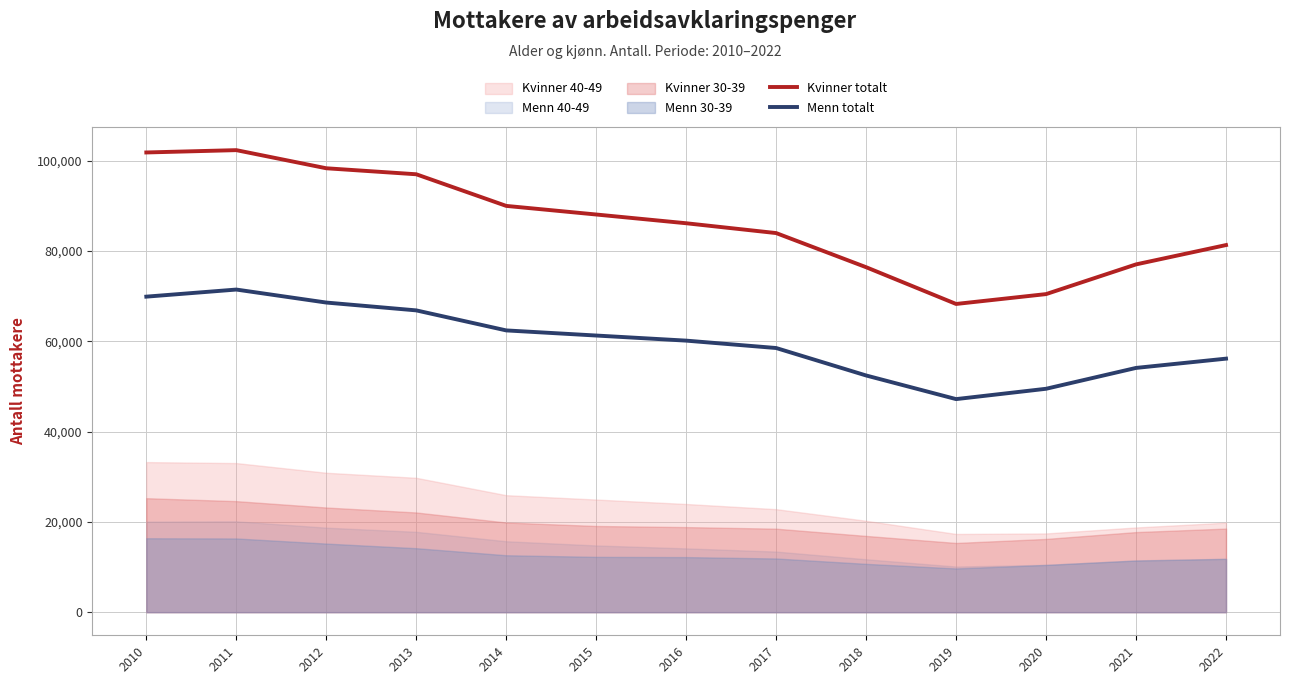

At which category does Kvinner totalt reach its first local valley?

2019